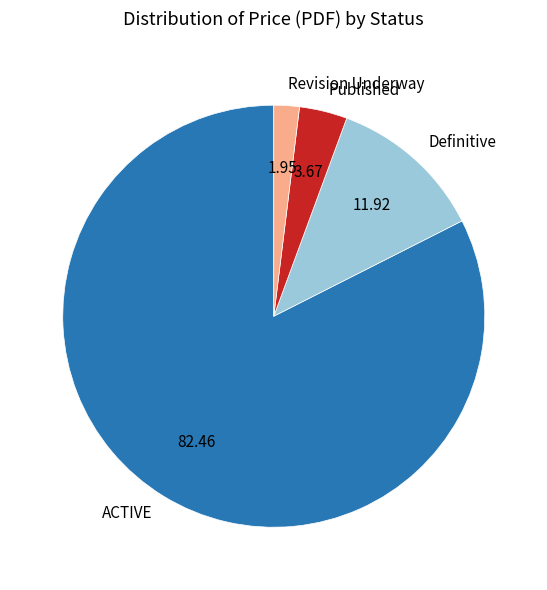

Which slice is the largest?

ACTIVE